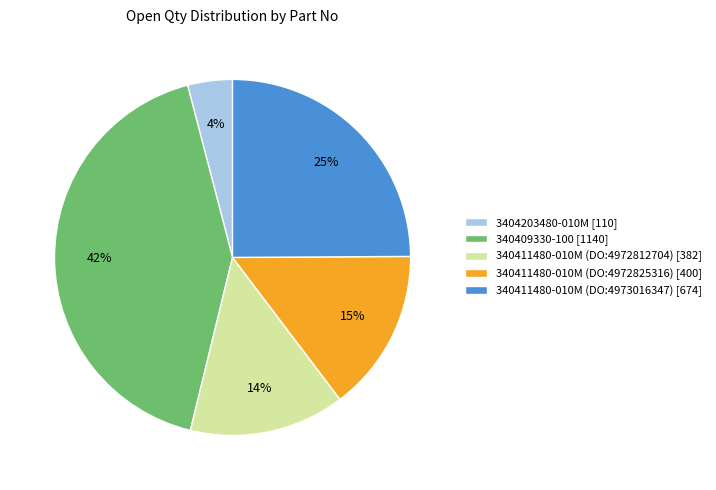

Is it true that 3404203480-010M is 4% of the pie?

True